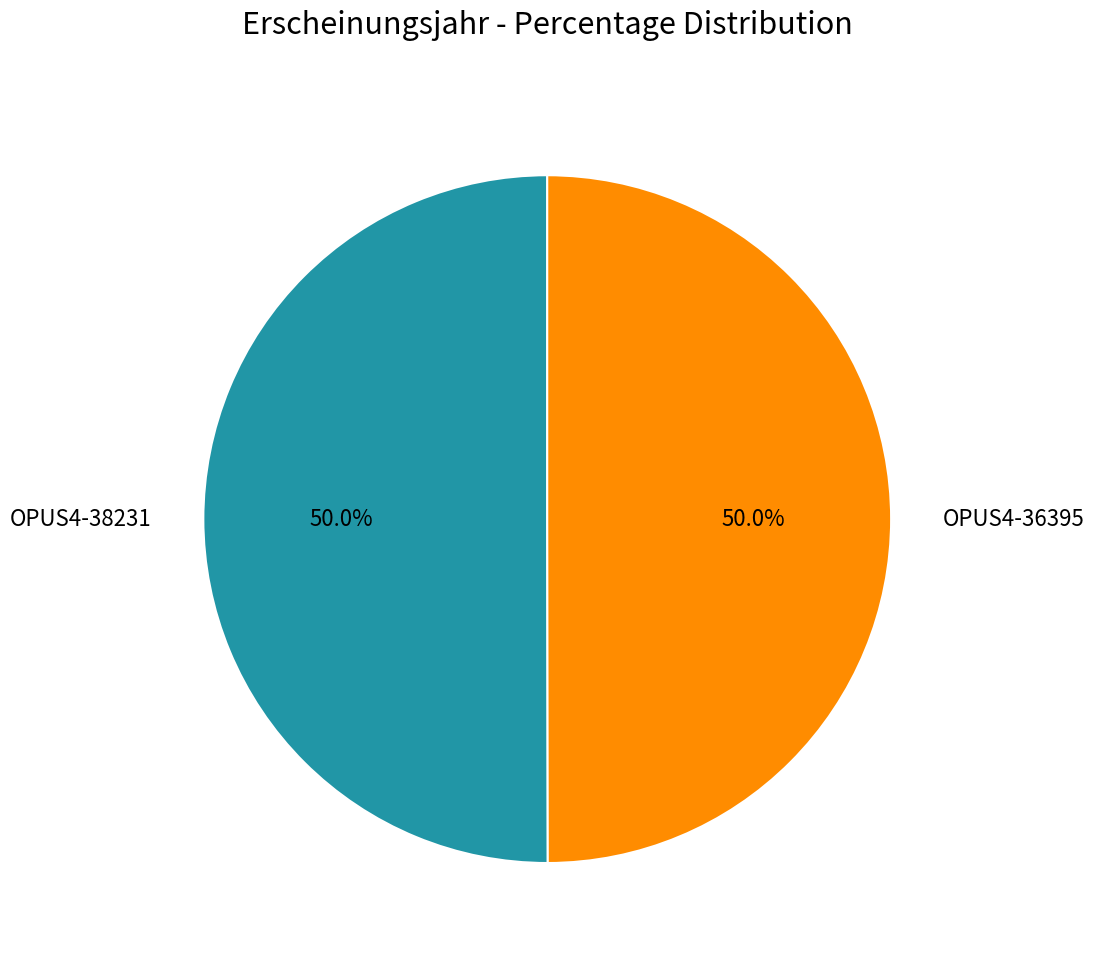

Is the sum of OPUS4-38231 and OPUS4-36395 greater than half?

Yes